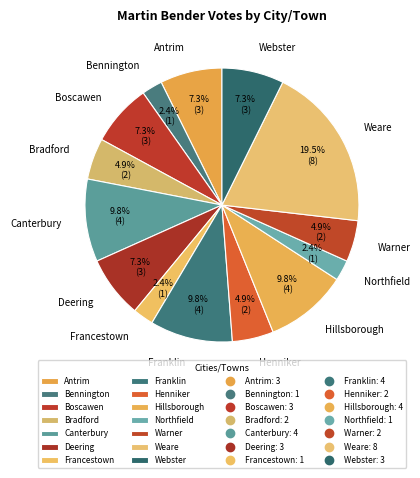

Does Bennington represent more than half of the total?

No